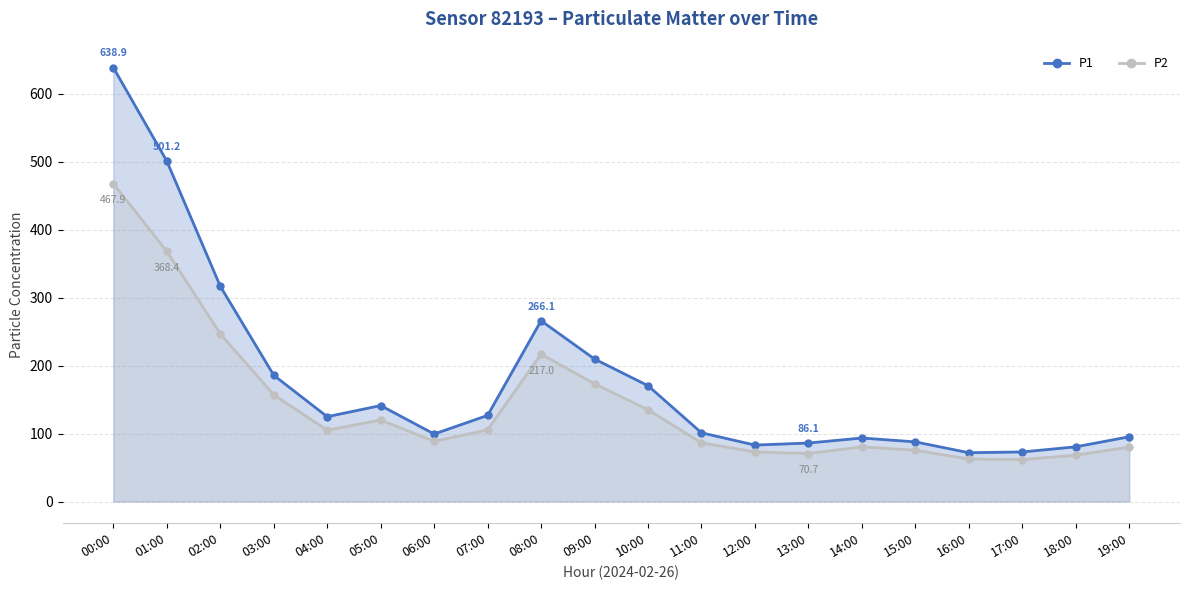

What is the label of the 4th point from the left?

03:00